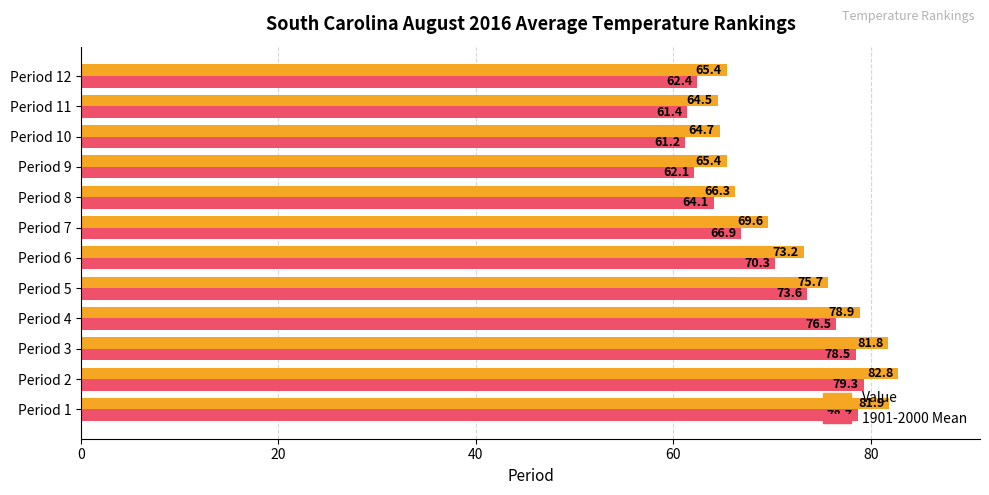

What is the total value across all series at Period 4?

155.4